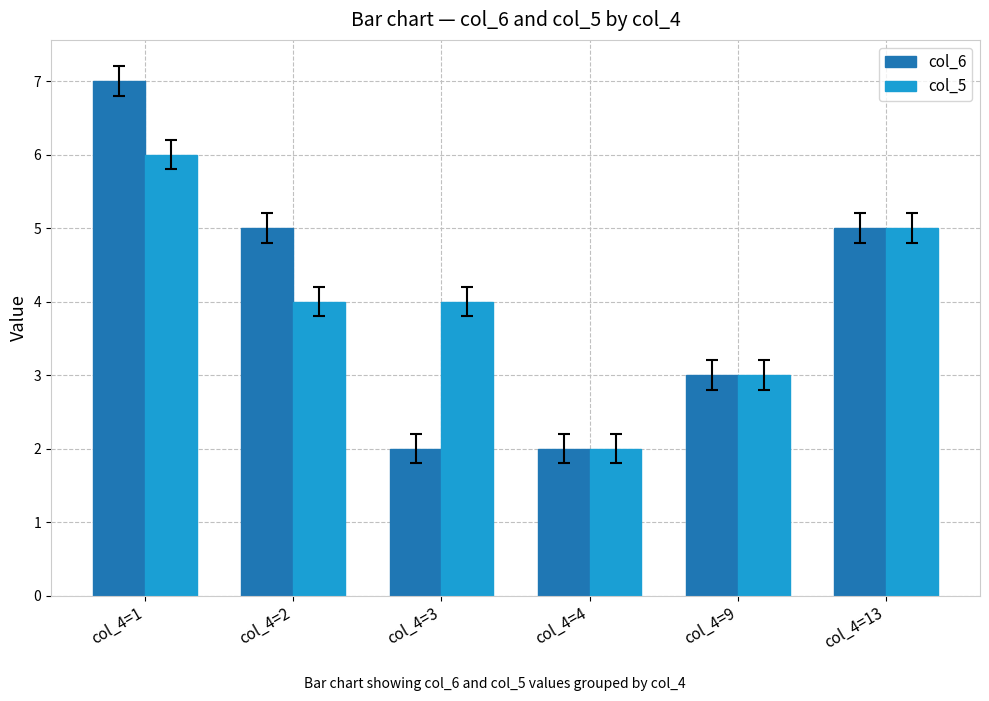

Count the number of categories in the chart.

6